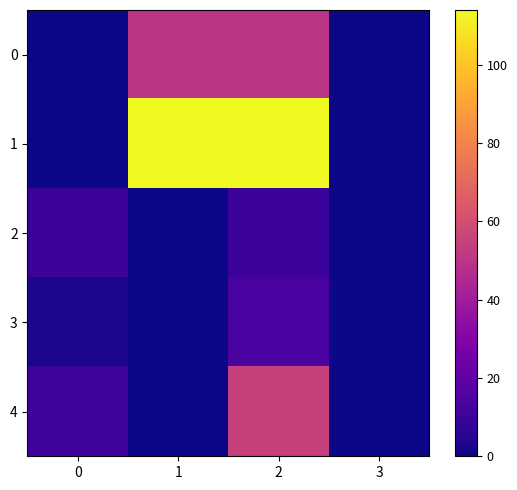

What is the spread (max minus min) of values at 1?

114